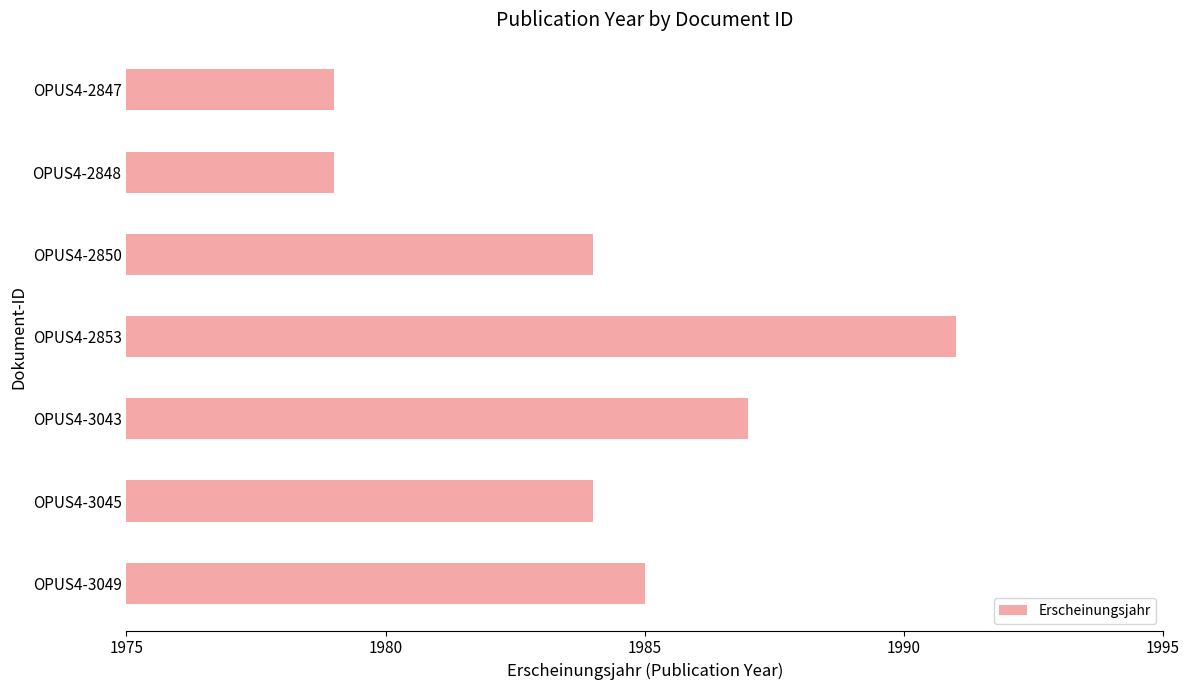

Approximately how many times larger is the value at OPUS4-2853 compared to OPUS4-3049?

1.0